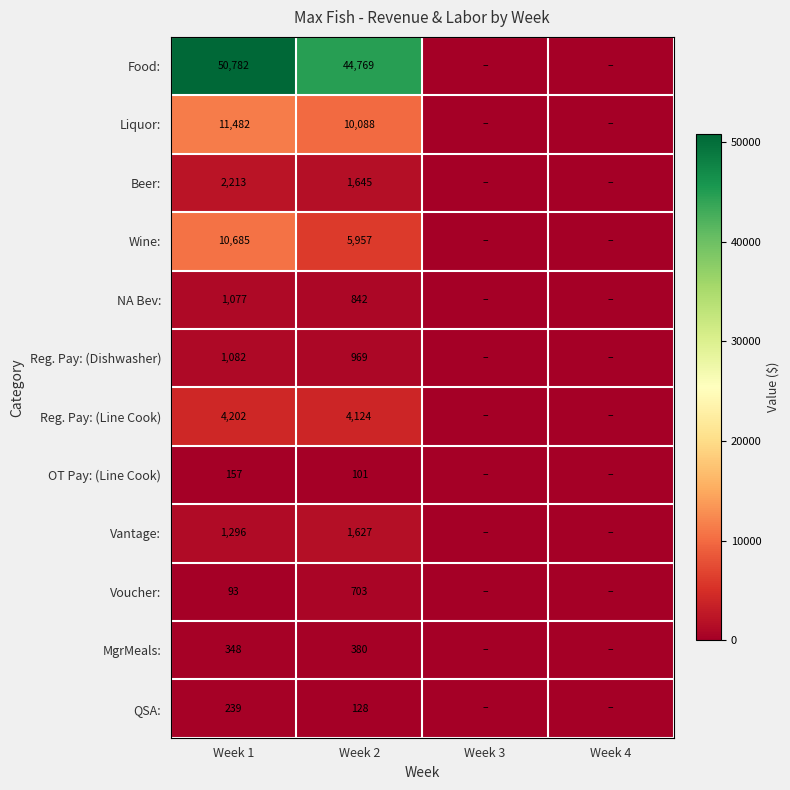

Is it true that Wine: equals 1846 at Week 2?

False